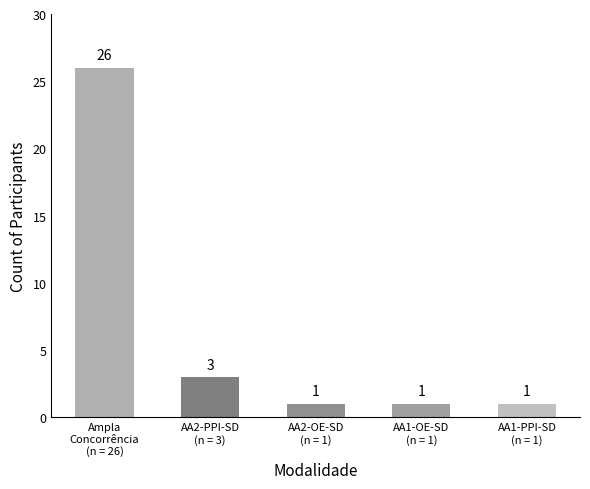

The chart shows a value of 1 at AA2-PPI-SD
(n = 3). True or false?

False